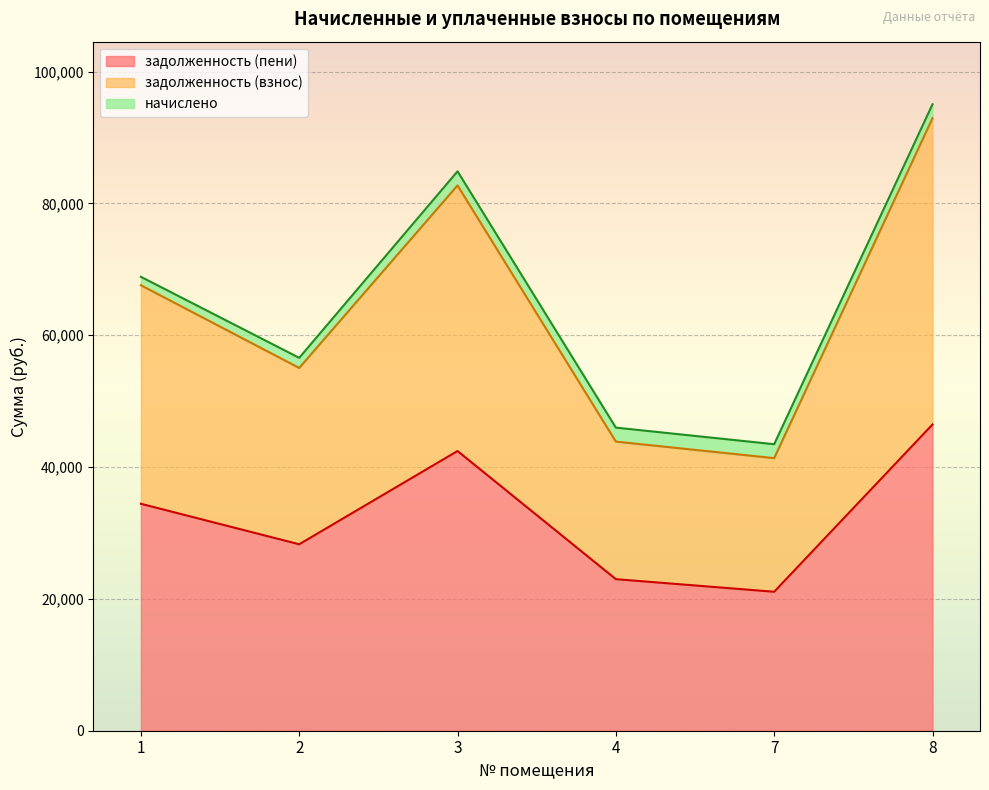

What is the sum of all задолженность (взнос) values?

383462.8